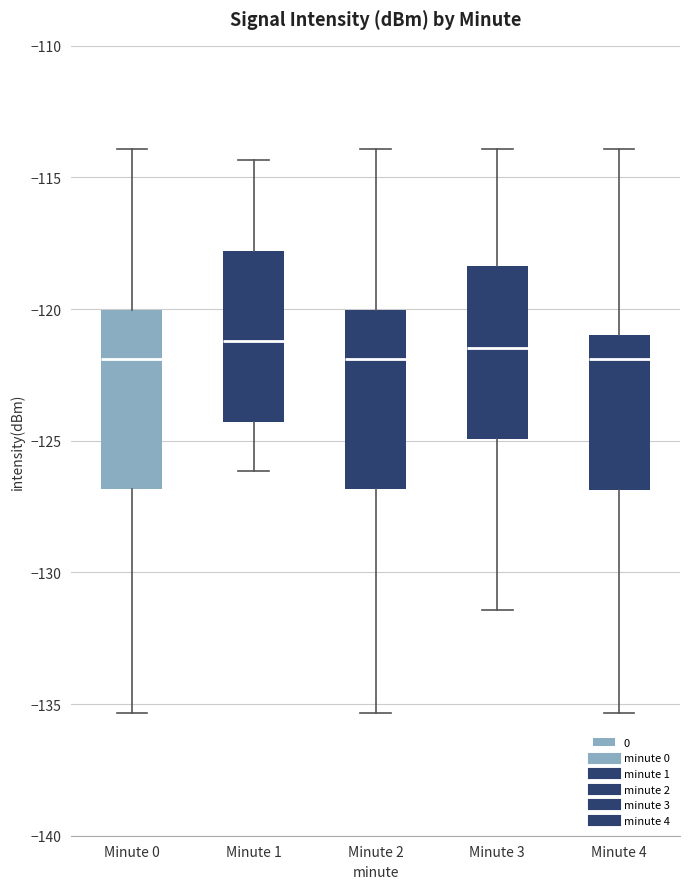

Reading left to right, transcribe this box plot: for each box, give where its median line is, the range the box spans, and where its two whiskers end, as read against the y-axis. The values are not printed on the chart, so give them approximately, as read against the axis.

Minute 0: median -122.0, box -127.0 to -120.0, whiskers -135.5 to -114.0
Minute 1: median -121.0, box -124.5 to -118.0, whiskers -126.0 to -114.5
Minute 2: median -122.0, box -127.0 to -120.0, whiskers -135.5 to -114.0
Minute 3: median -121.5, box -125.0 to -118.5, whiskers -131.5 to -114.0
Minute 4: median -122.0, box -127.0 to -121.0, whiskers -135.5 to -114.0